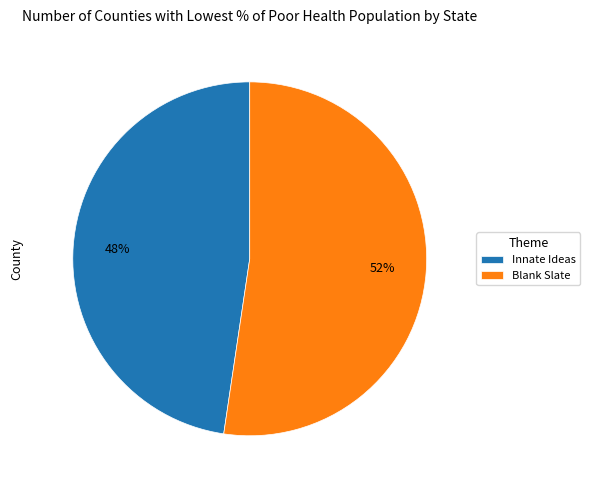

Do Blank Slate and Innate Ideas together represent more than half of the pie?

Yes